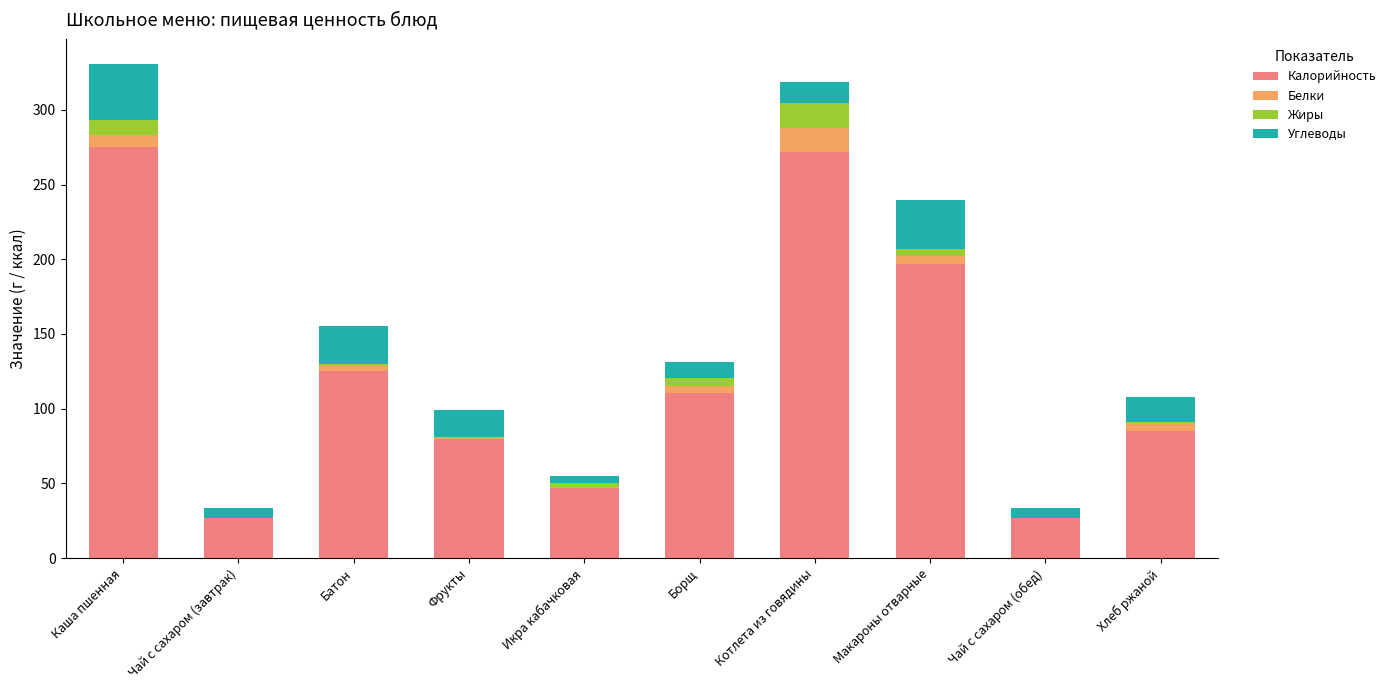

What is the total value across all series at Котлета из говядины?

318.9